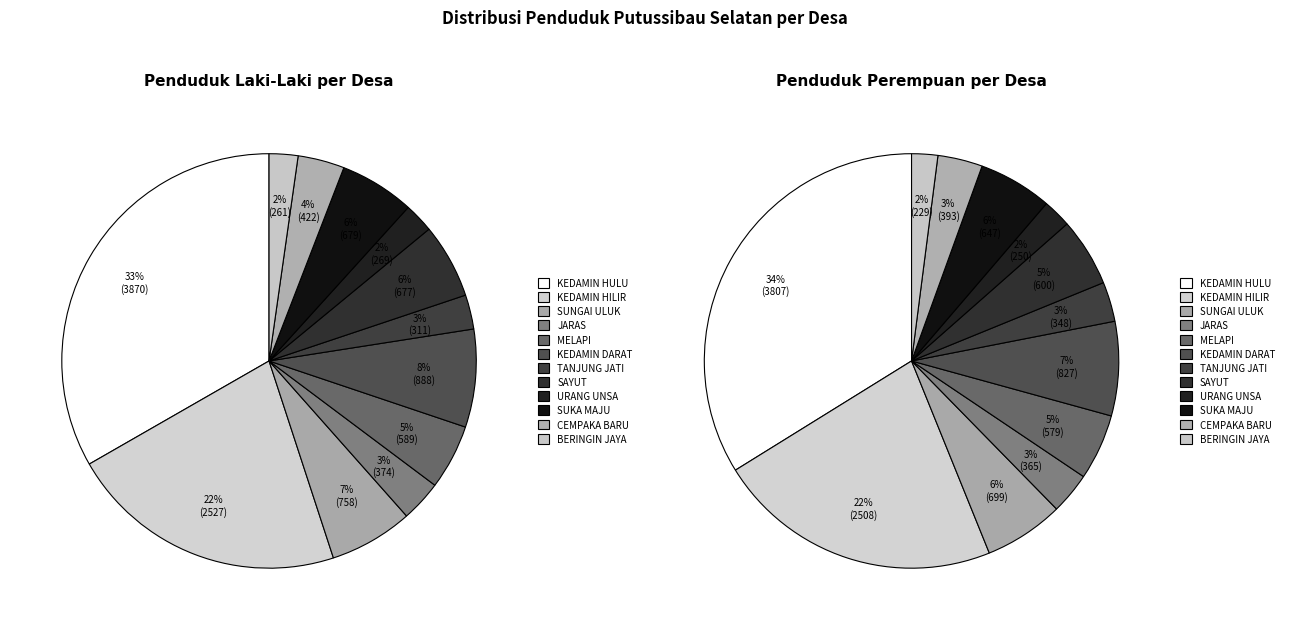

The TANJUNG JATI slice represents 3% of the pie. True or false?

True